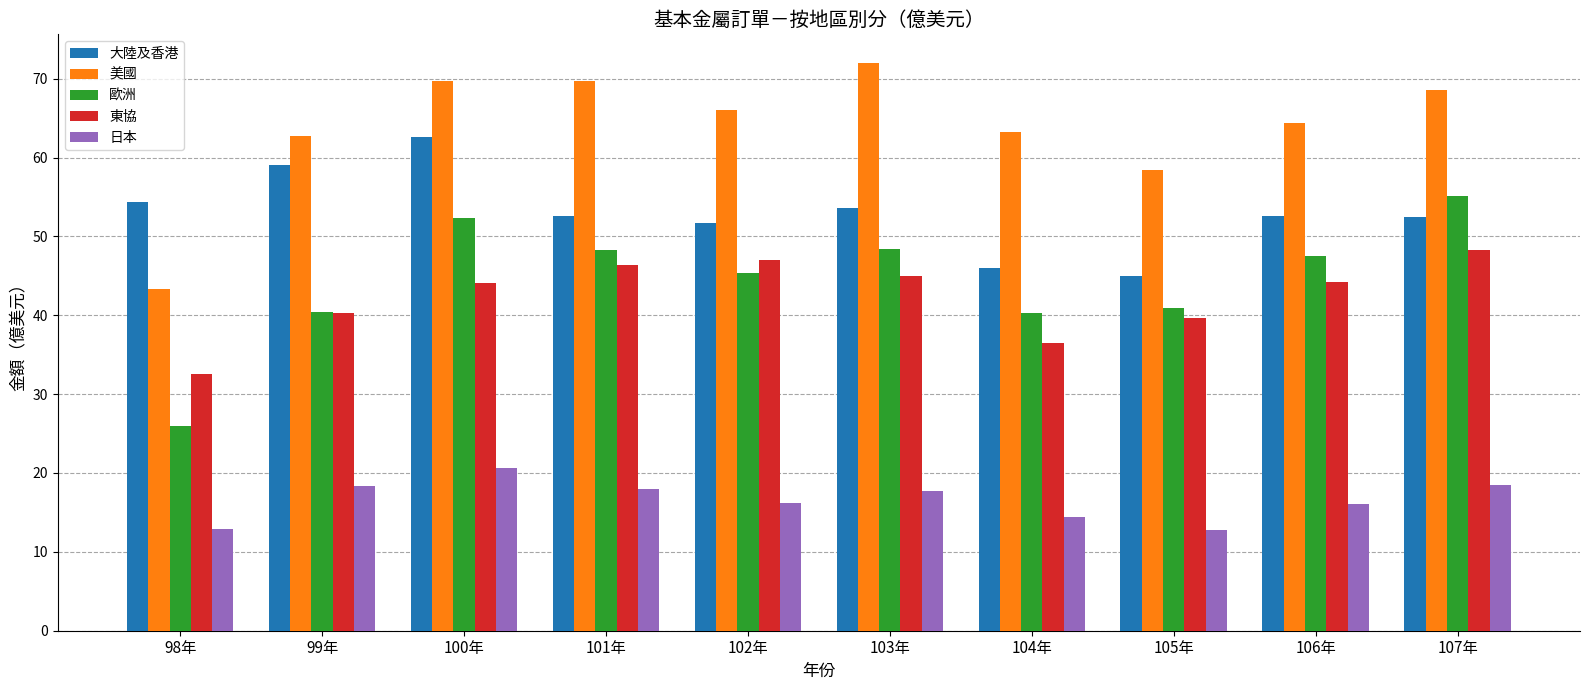

What is the spread (max minus min) of values at 105年?

45.6